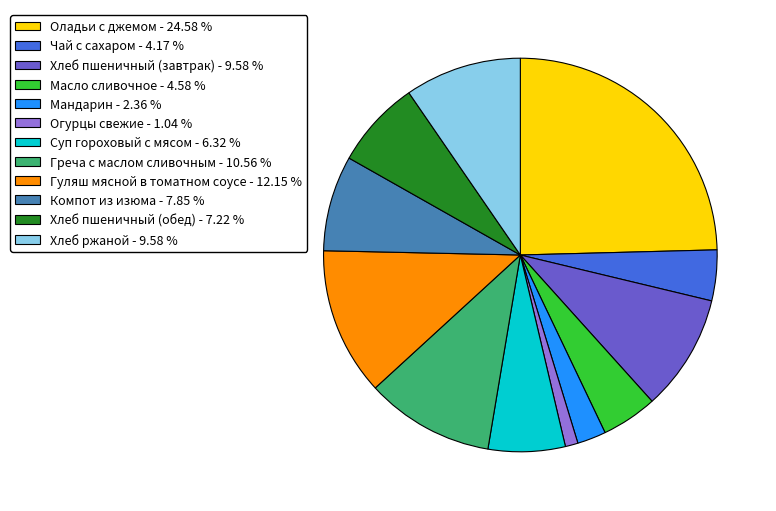

True or false: Чай с сахаром accounts for 4% of the total.

True